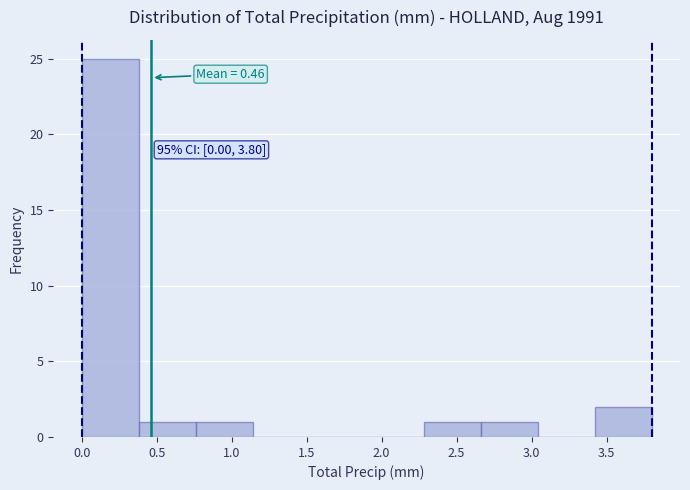

Over which range of the x-axis is the bar tallest?

0.00 to 0.38